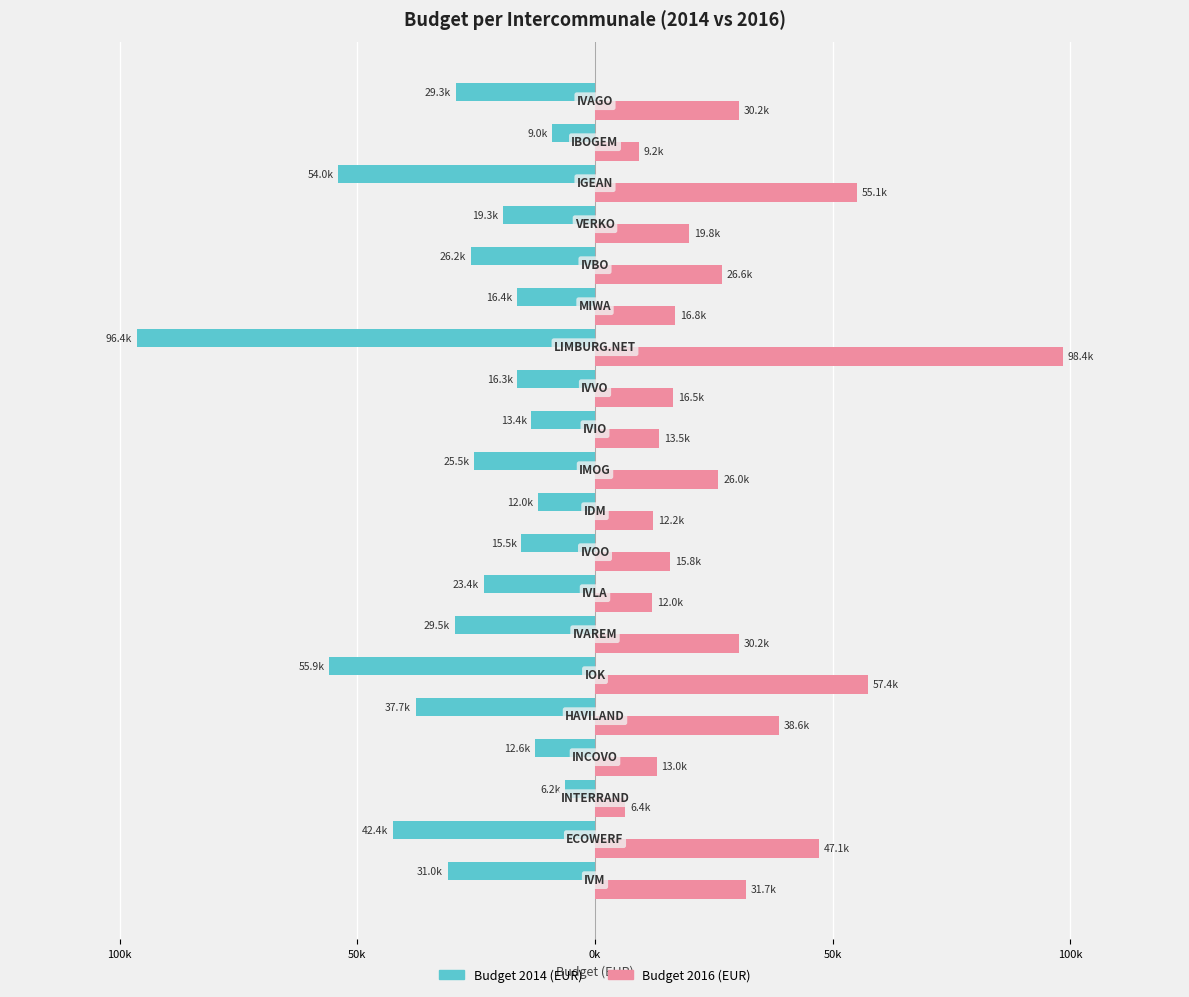

What are all the series names shown in the legend?

Budget 2014 (EUR), Budget 2016 (EUR)